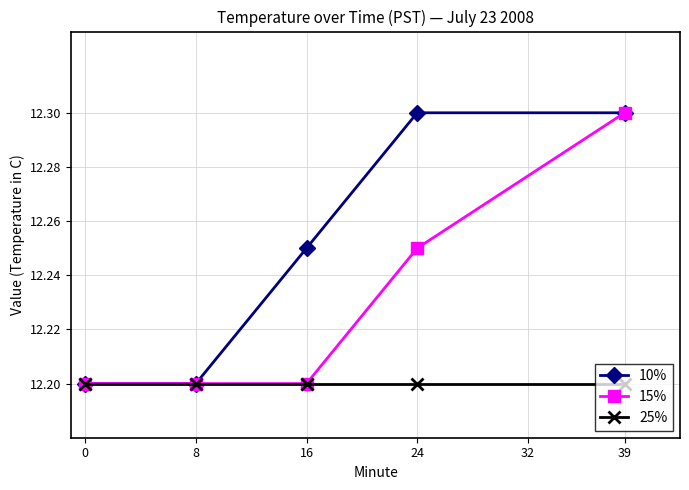

What is the maximum value for 10%?

12.3